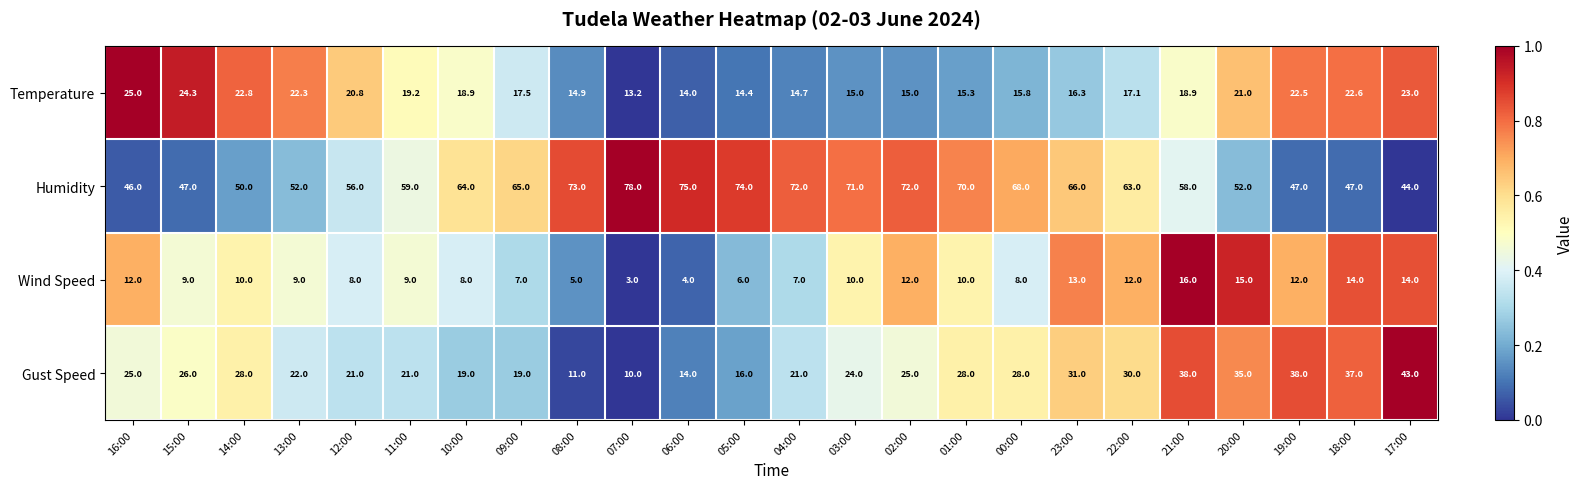

Which series has the largest range (max minus min)?

Humidity